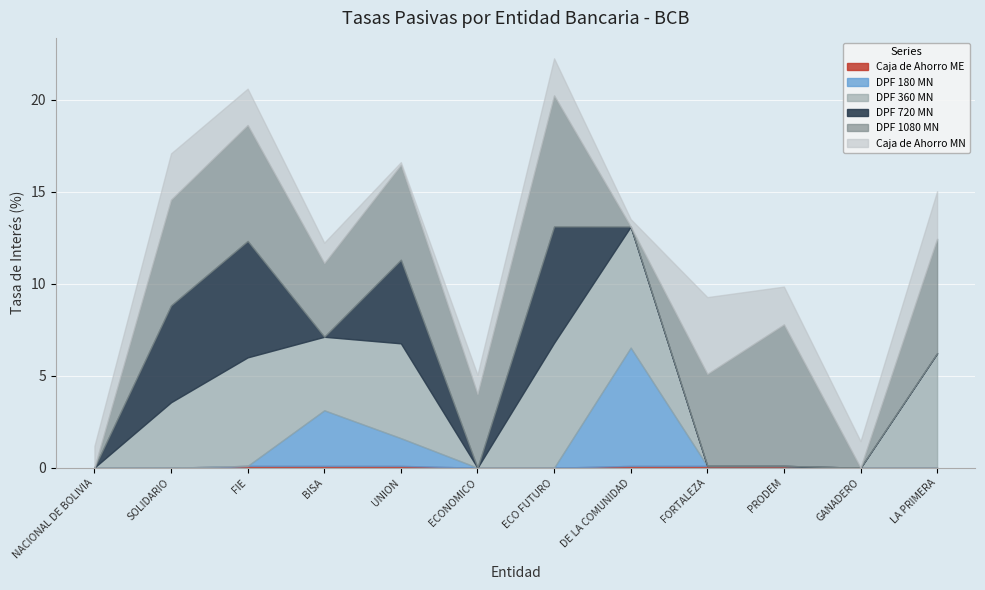

What value does the Caja de Ahorro MN series have at FORTALEZA?

4.2